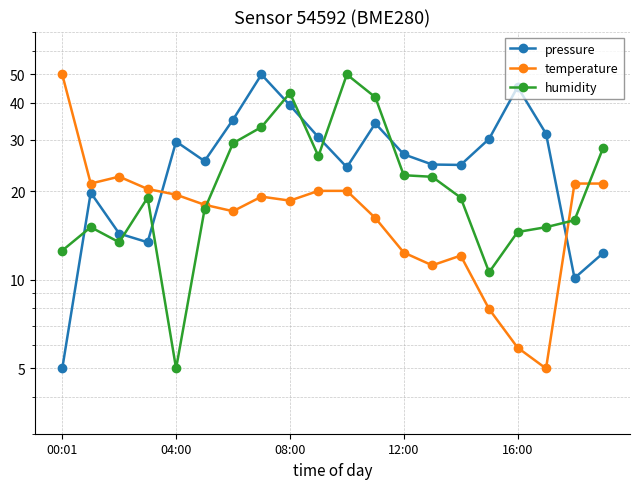

What position from the right is 6?

14